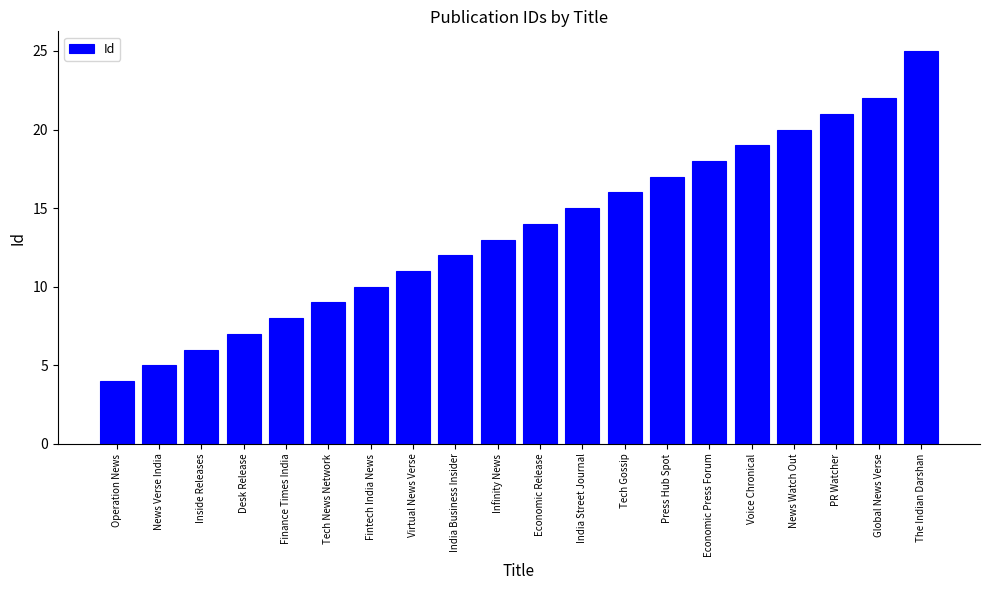

True or false: the data shows 5 at Economic Release.

False